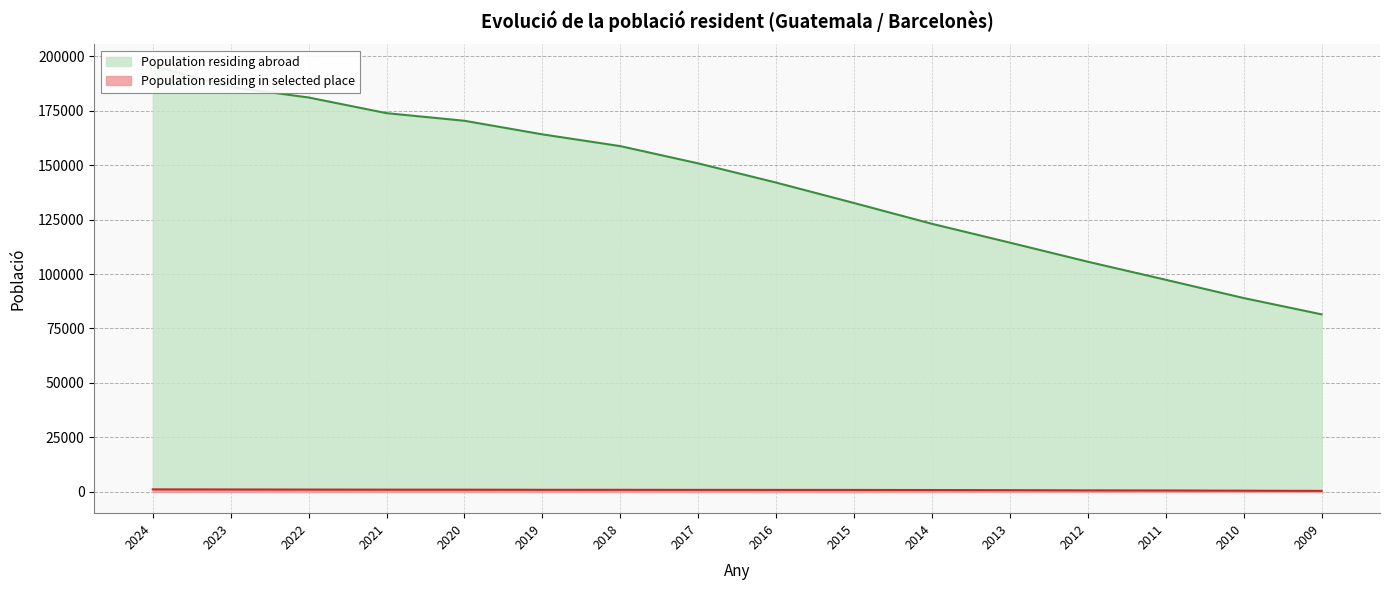

What is the maximum value for Population residing in selected place?

1150